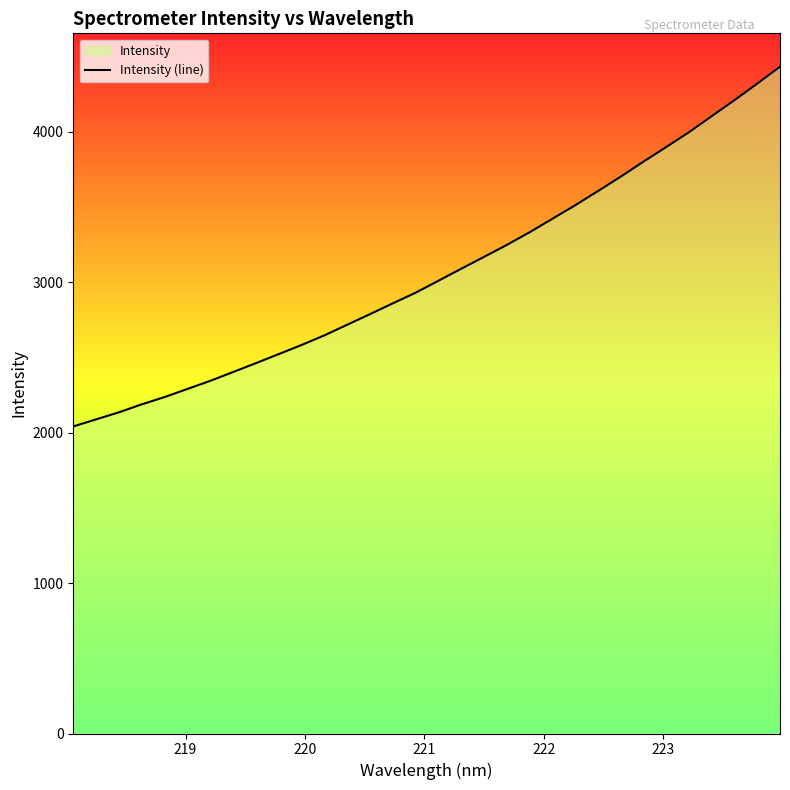

What is the smallest value displayed?

2041.8